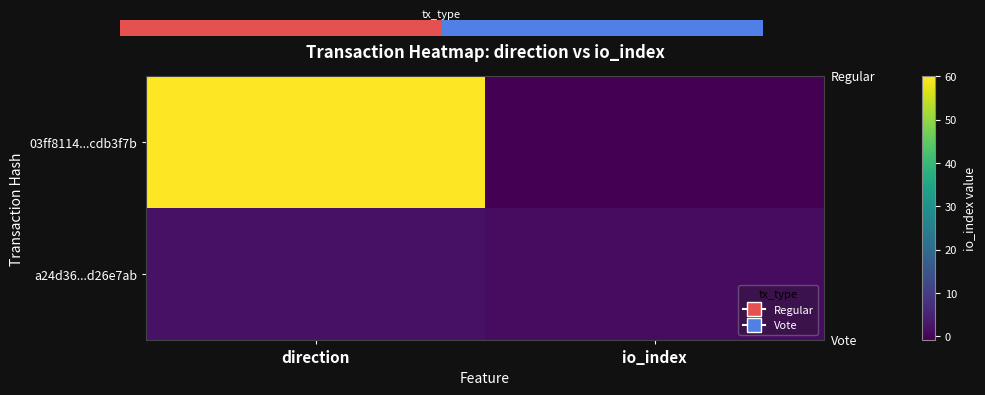

At which category is the sum across all series the highest?

direction